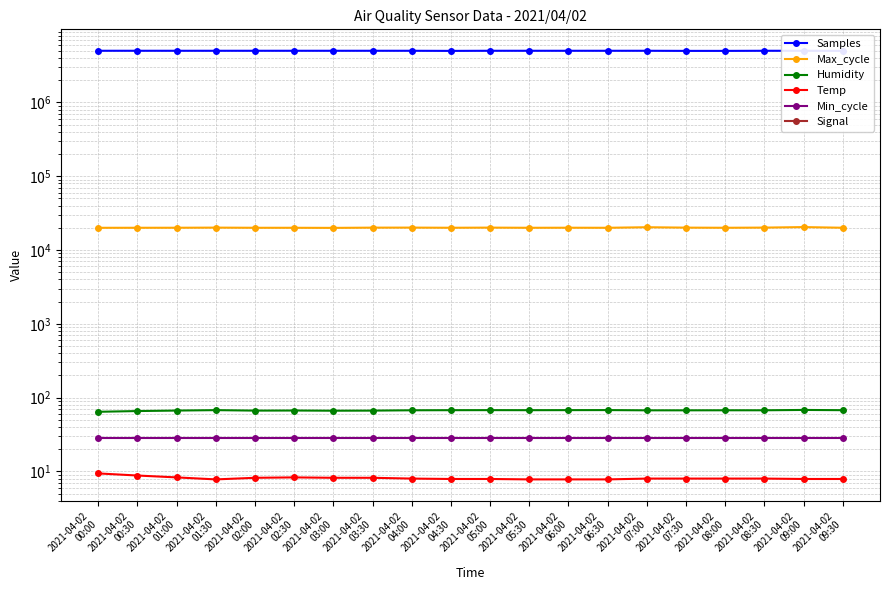

Is it true that Max_cycle equals 20021.0 at 2021-04-02
02:30?

True